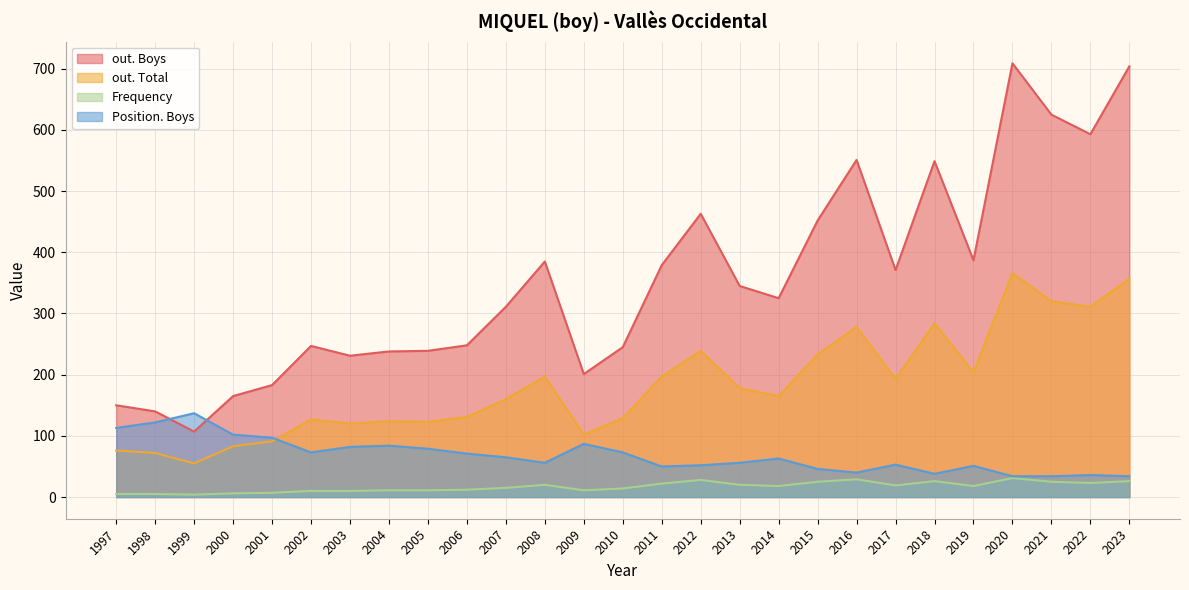

Reading right to left, extract all data points from this chart.

out. Boys: 2023=704	2022=593	2021=625	2020=709	2019=387	2018=549	2017=371	2016=551	2015=452	2014=325	2013=345	2012=463	2011=379	2010=245	2009=201	2008=385	2007=311	2006=248	2005=239	2004=238	2003=231	2002=247	2001=183	2000=165	1999=107	1998=140	1997=150
out. Total: 2023=357	2022=311	2021=320	2020=366	2019=204	2018=284	2017=193	2016=278	2015=233	2014=165	2013=178	2012=239	2011=197	2010=129	2009=102	2008=197	2007=160	2006=131	2005=123	2004=124	2003=120	2002=127	2001=91	2000=83	1999=55	1998=72	1997=76
Frequency: 2023=26	2022=23	2021=25	2020=31	2019=18	2018=26	2017=19	2016=29	2015=25	2014=18	2013=20	2012=28	2011=22	2010=14	2009=11	2008=20	2007=15	2006=12	2005=11	2004=11	2003=10	2002=10	2001=7	2000=6	1999=4	1998=5	1997=5
Position. Boys: 2023=34	2022=36	2021=34	2020=34	2019=51	2018=38	2017=53	2016=40	2015=46	2014=63	2013=56	2012=52	2011=50	2010=73	2009=87	2008=56	2007=65	2006=71	2005=79	2004=84	2003=82	2002=73	2001=97	2000=102	1999=137	1998=122	1997=113